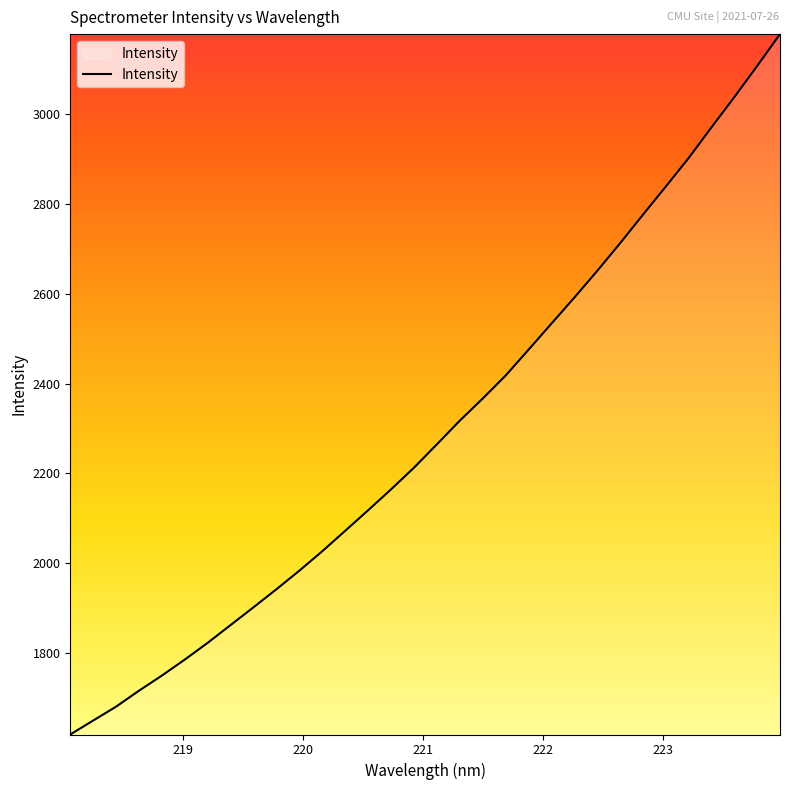

What is the maximum value shown in the chart?

3178.0